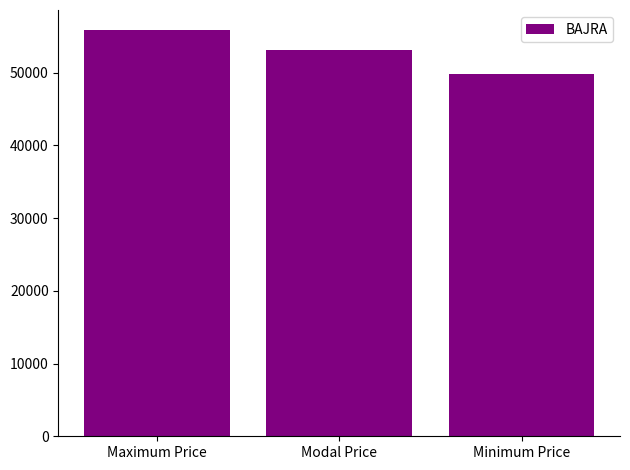

At which category does the chart reach its peak across all series?

Maximum Price